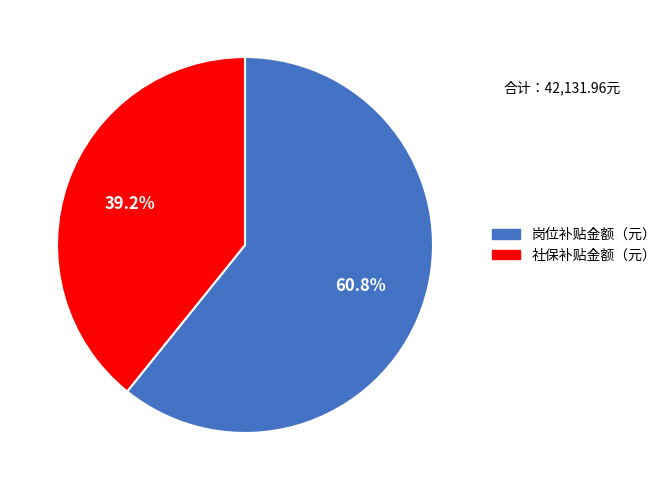

To the nearest percent, what portion does 岗位补贴金额（元） represent?

61%